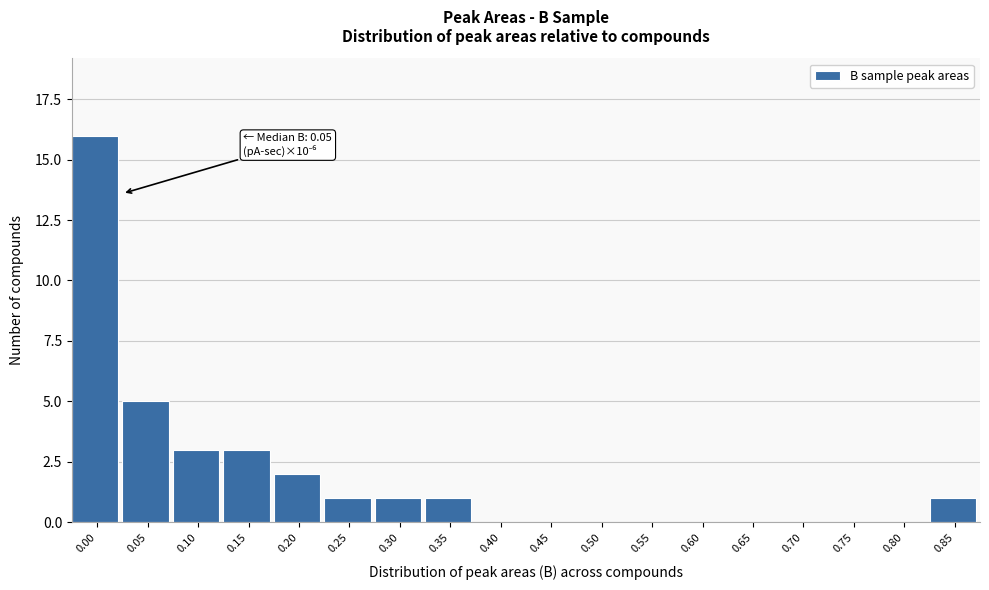

Reading right to left, list all the values displayed in this chart.

0.85=1	0.80=0	0.75=0	0.70=0	0.65=0	0.60=0	0.55=0	0.50=0	0.45=0	0.40=0	0.35=1	0.30=1	0.25=1	0.20=2	0.15=3	0.10=3	0.05=5	0.00=16